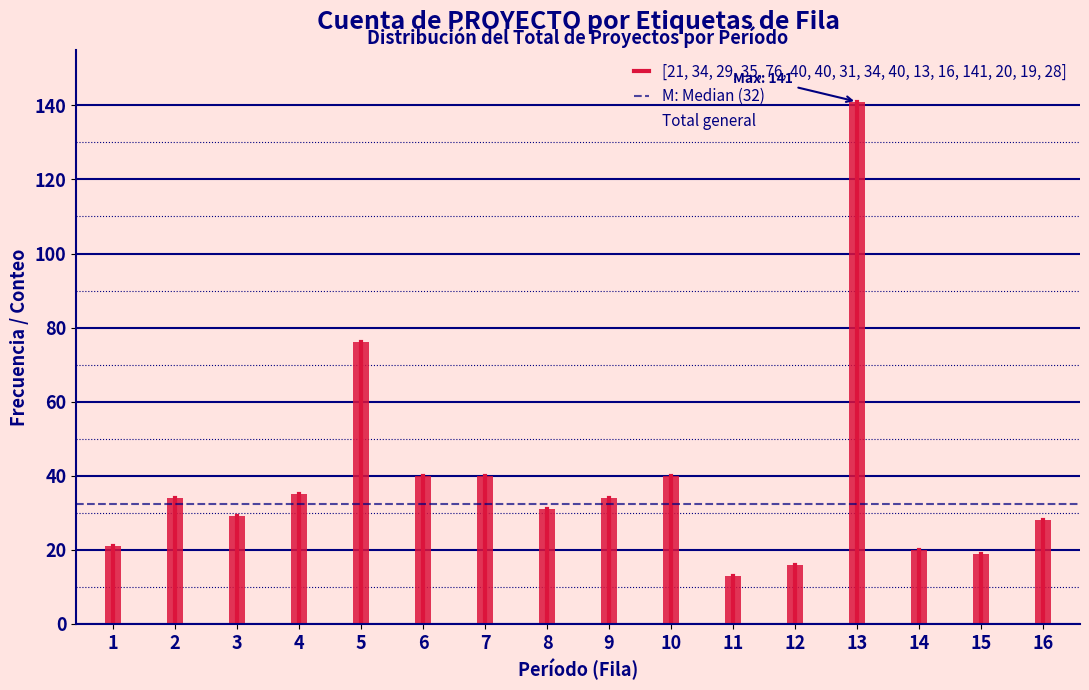

True or false: the data shows 22 at 11.

False